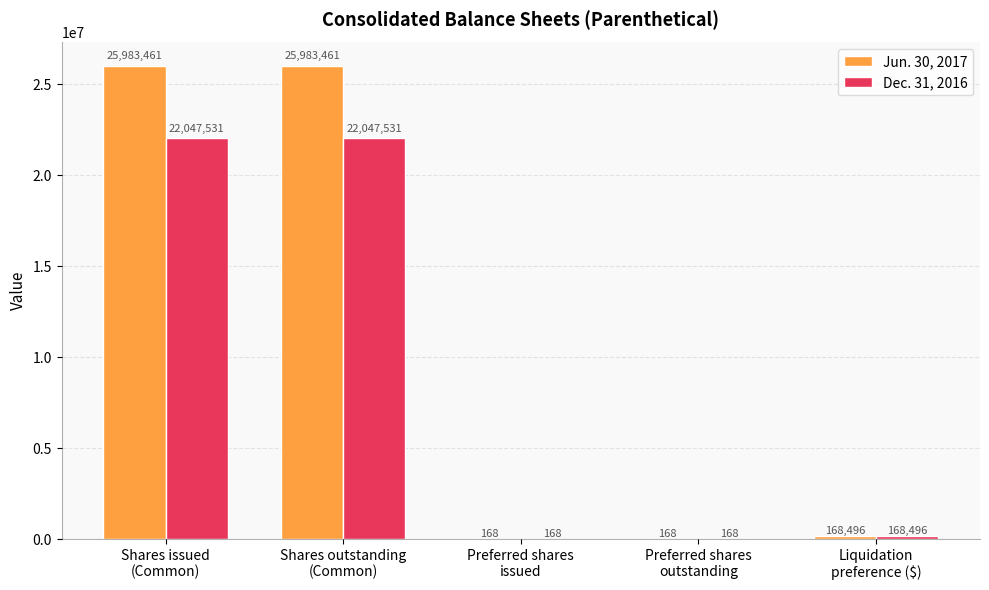

Which series has the largest total across all categories?

Jun. 30, 2017